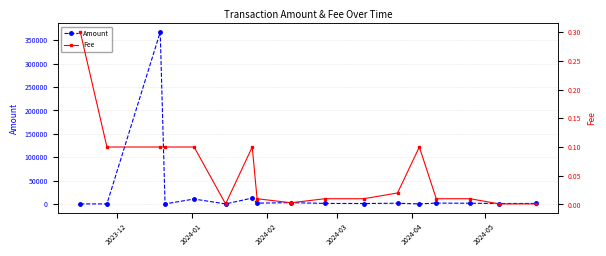

Rank the series by their maximum value, from highest to lowest.

Amount, Fee